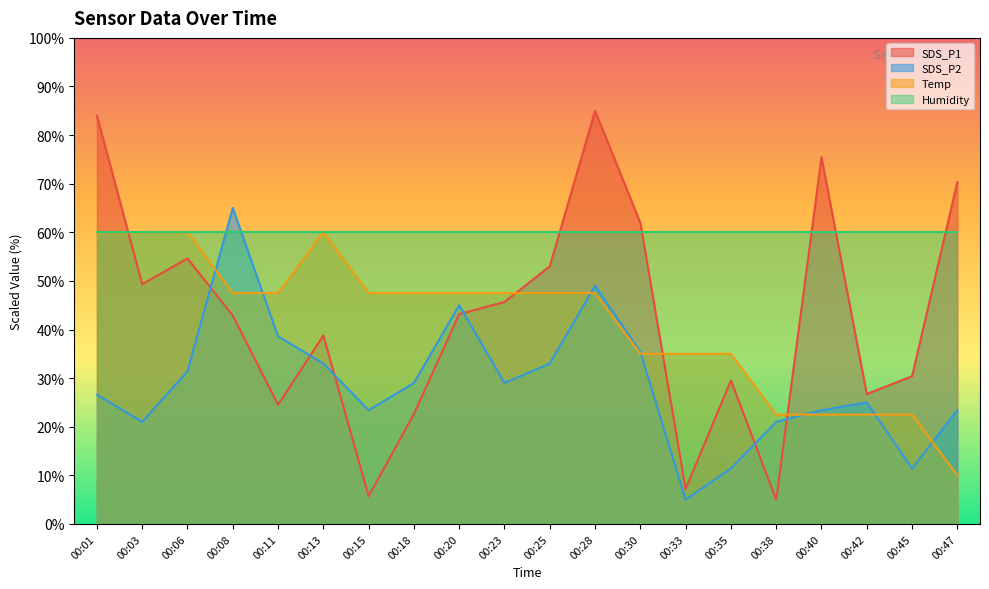

What are all the series names shown in the legend?

SDS_P1, SDS_P2, Temp, Humidity